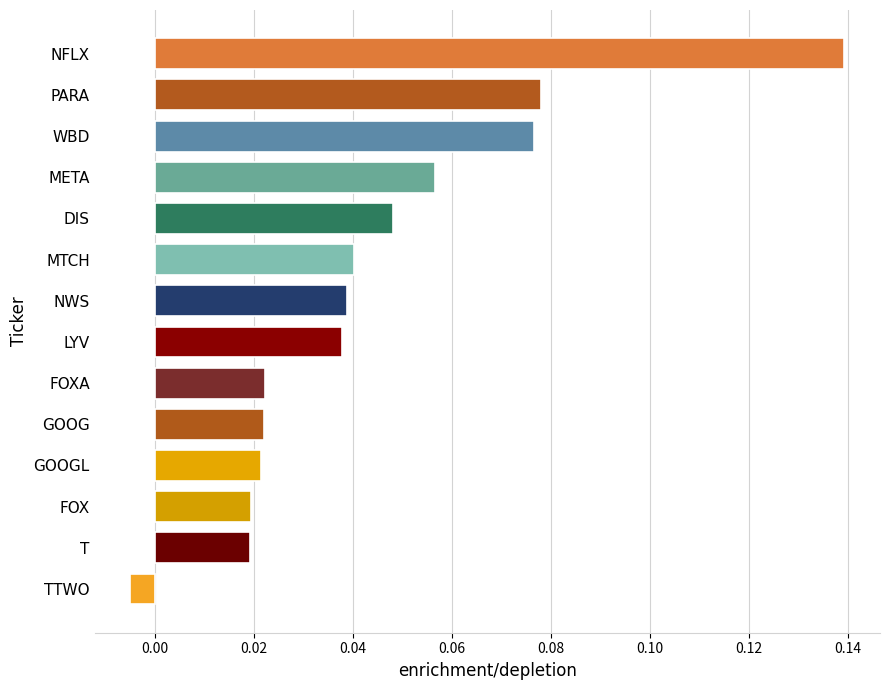

At which label is the value closest to 0?

TTWO